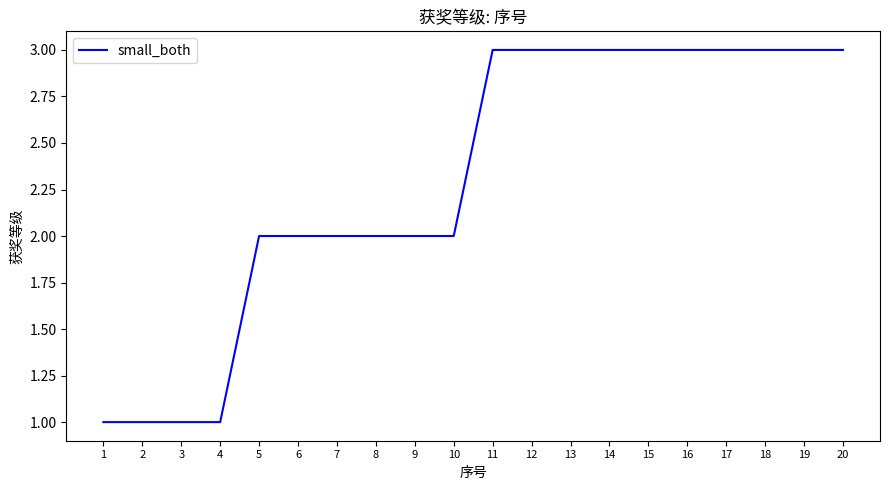

What is the difference between the maximum and second lowest values?

2